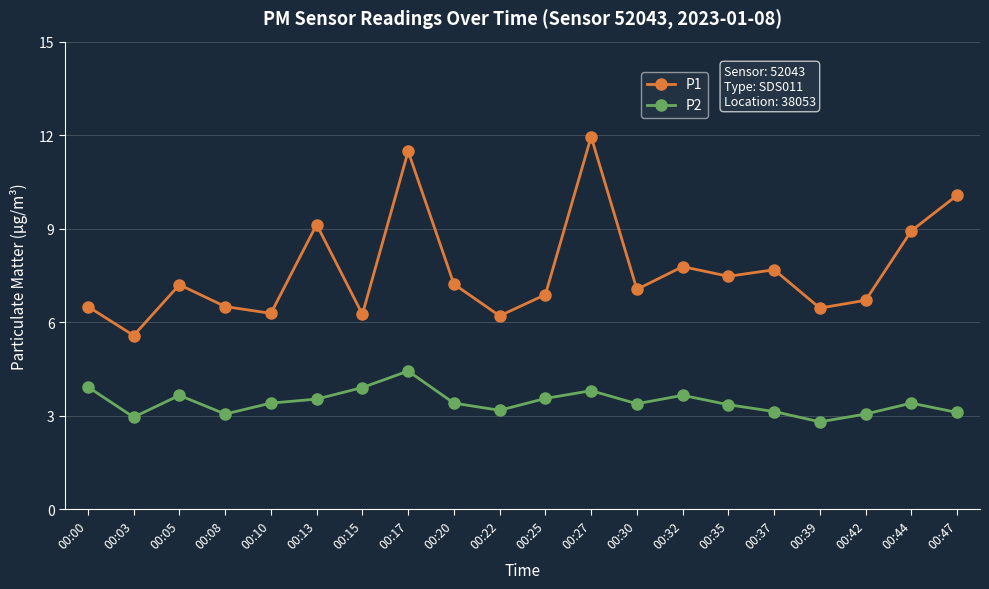

Does the chart have visible grid lines?

Yes